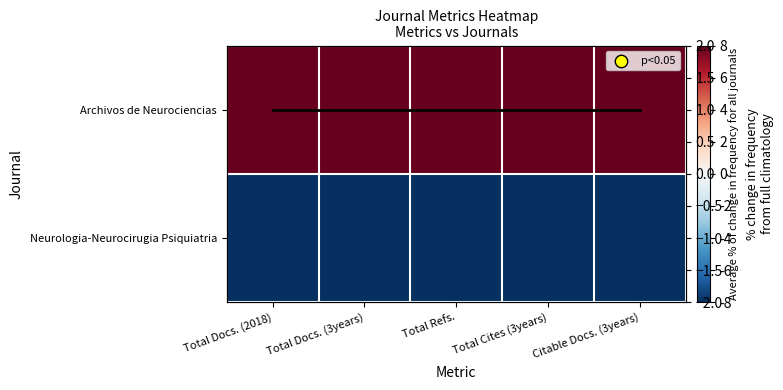

What is the smallest value displayed?

-1